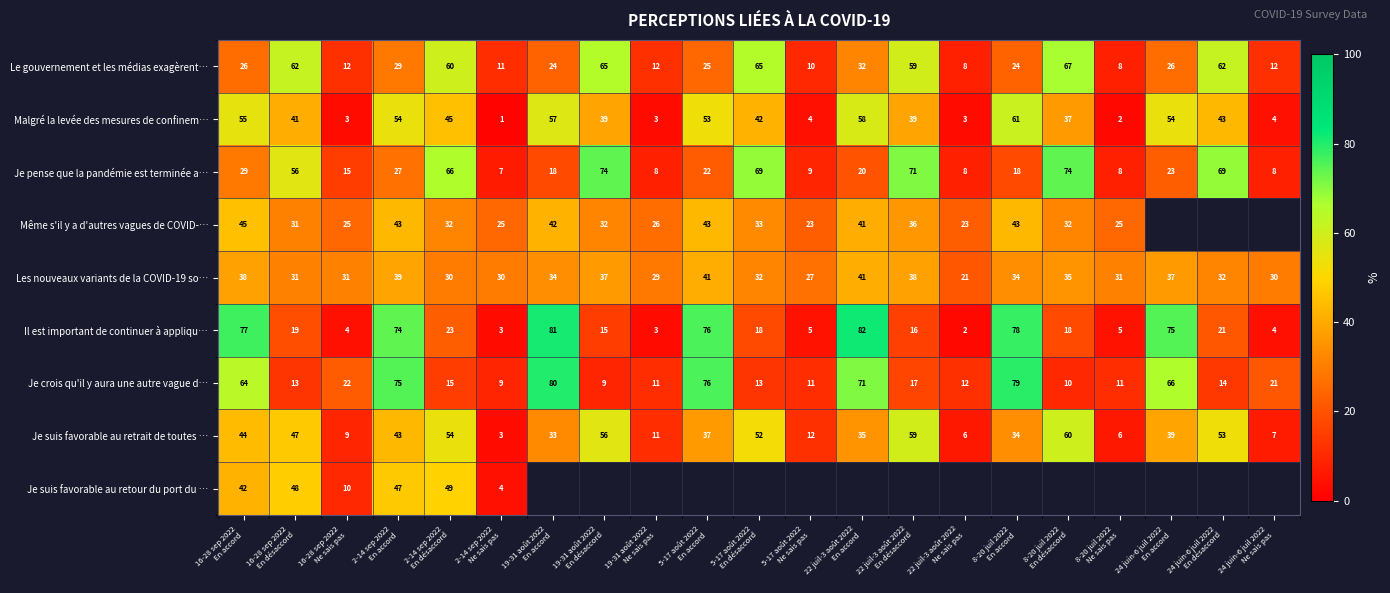

What is the difference between the second highest and second lowest values in the Le gouvernement et les médias exagèrent… series?

57